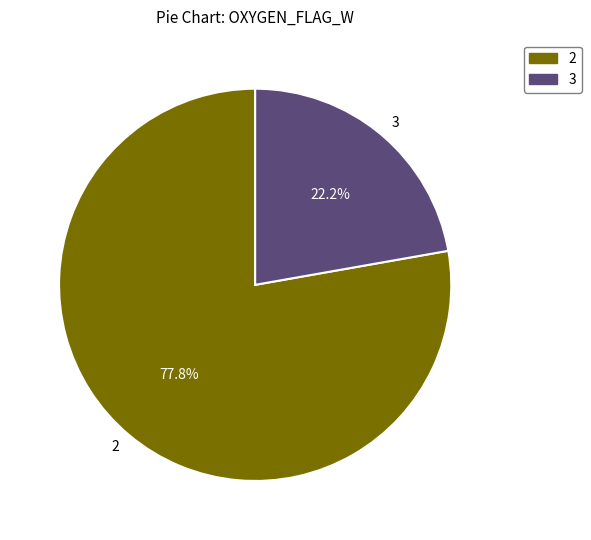

Is 2 the majority of the pie?

Yes